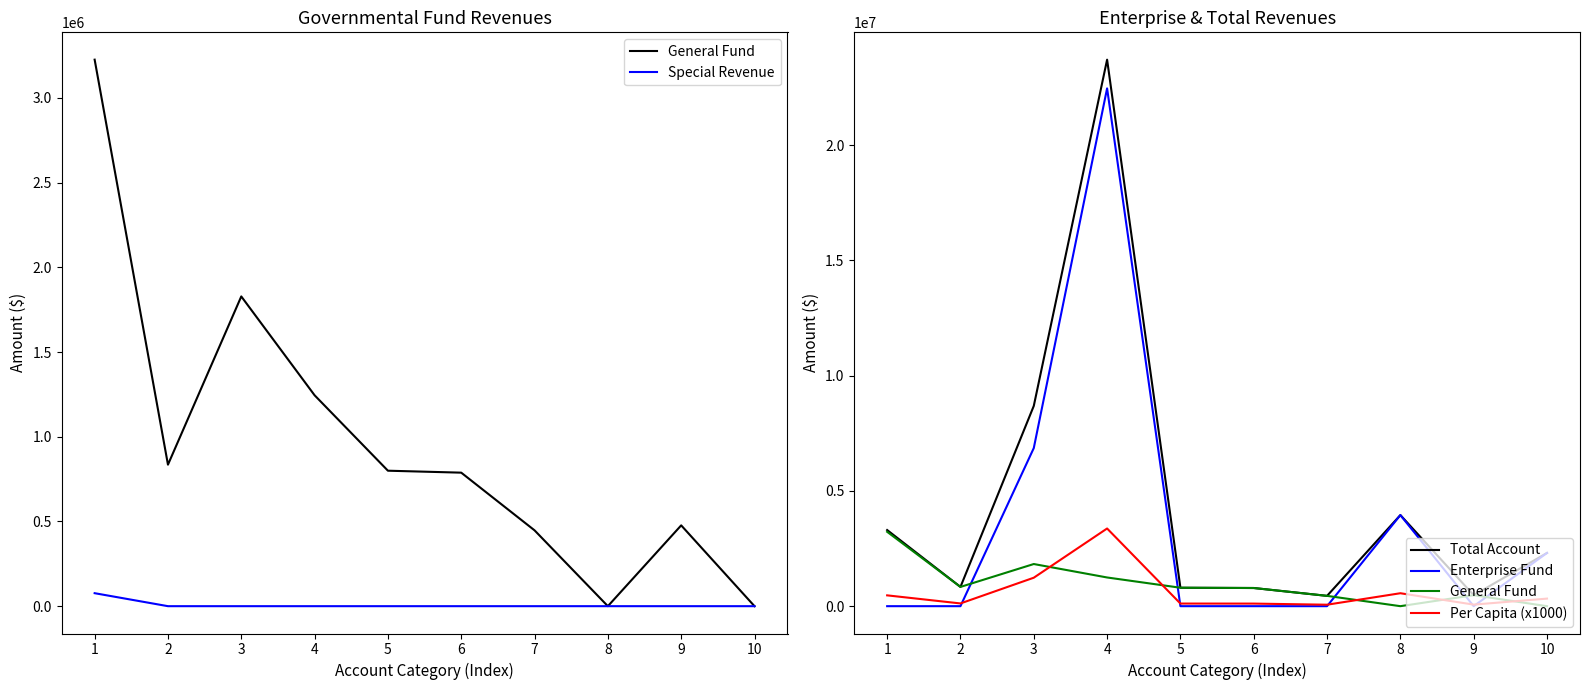

True or false: Total Account and Enterprise Fund cross at least once.

False